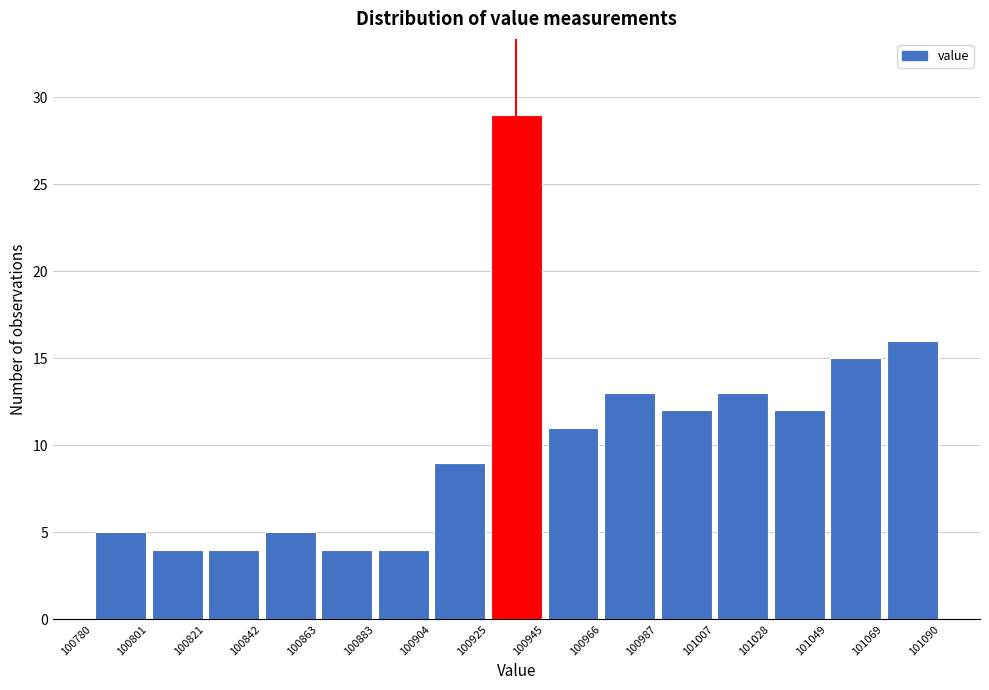

Reading left to right, list every bar in this chart as the range it spans on the x-axis followed by its height. The values are not printed on the chart, so give them approximately, as read against the axis.

100780 to 100801: 5
100801 to 100821: 4
100821 to 100842: 4
100842 to 100863: 5
100863 to 100883: 4
100883 to 100904: 4
100904 to 100925: 9
100925 to 100945: 29
100945 to 100966: 11
100966 to 100987: 13
100987 to 101007: 12
101007 to 101028: 13
101028 to 101049: 12
101049 to 101069: 15
101069 to 101090: 16